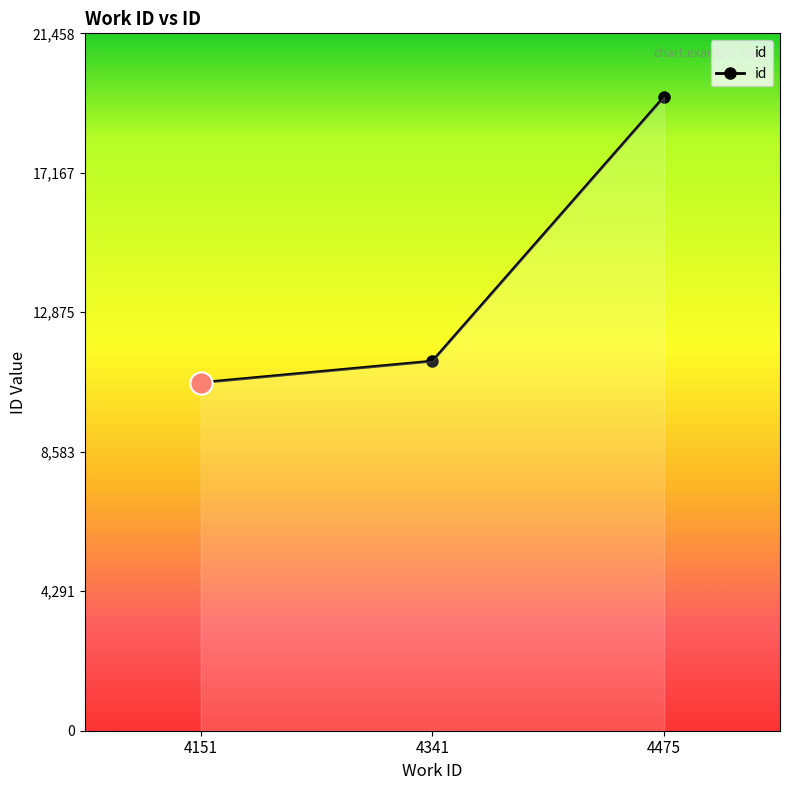

Does the chart display data point markers on the line(s)?

Yes